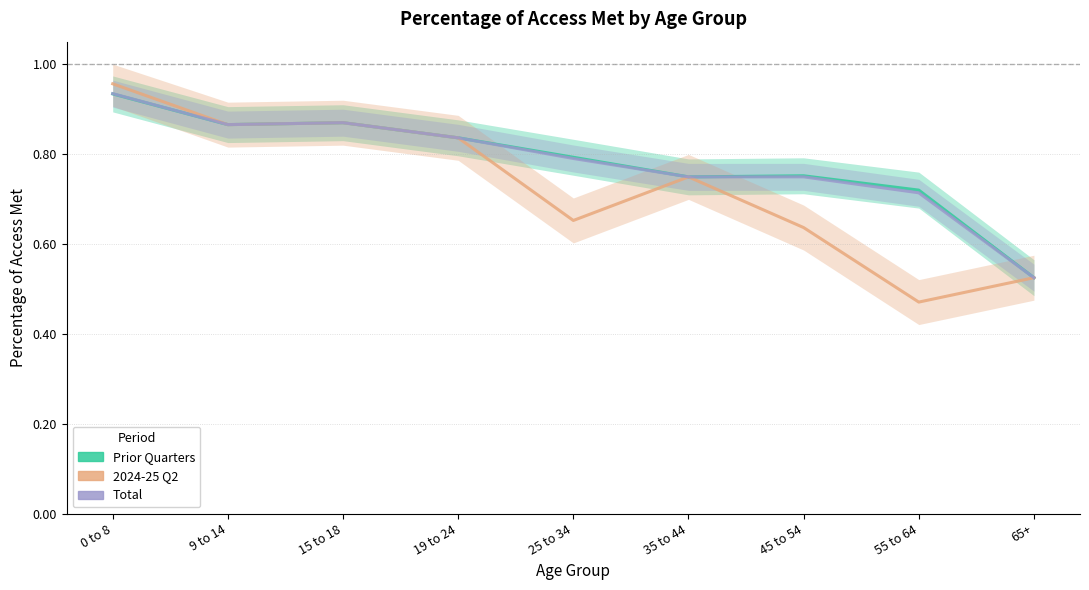

Is this an area chart (filled region under the line)?

No